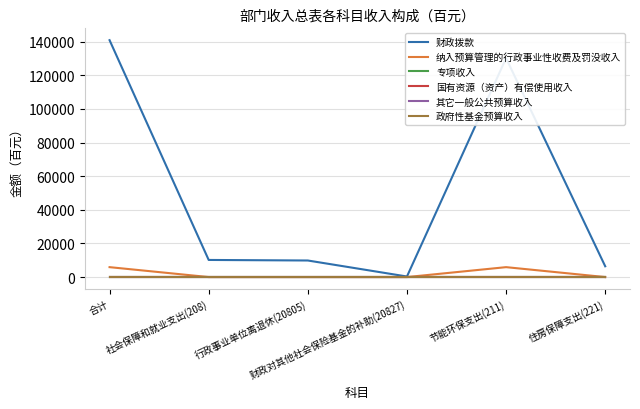

Does the chart have visible grid lines?

Yes